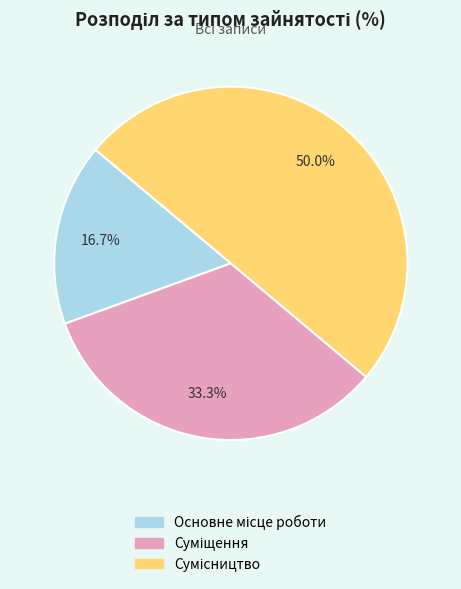

How many segments does this pie chart have?

3